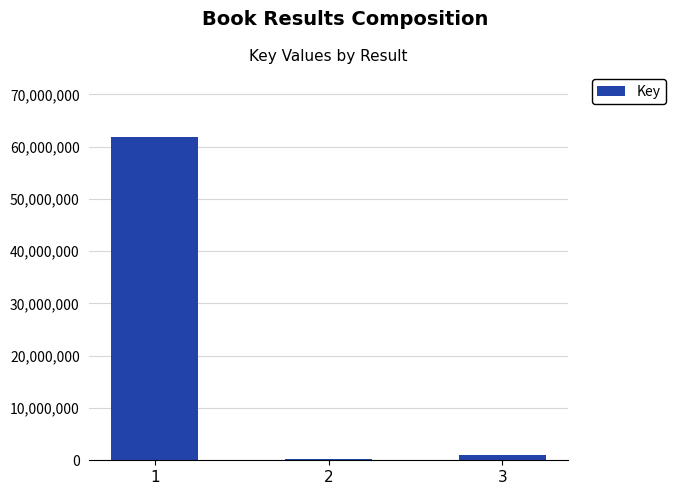

Reading left to right, extract all data points from this chart.

61878871	336478	1094408